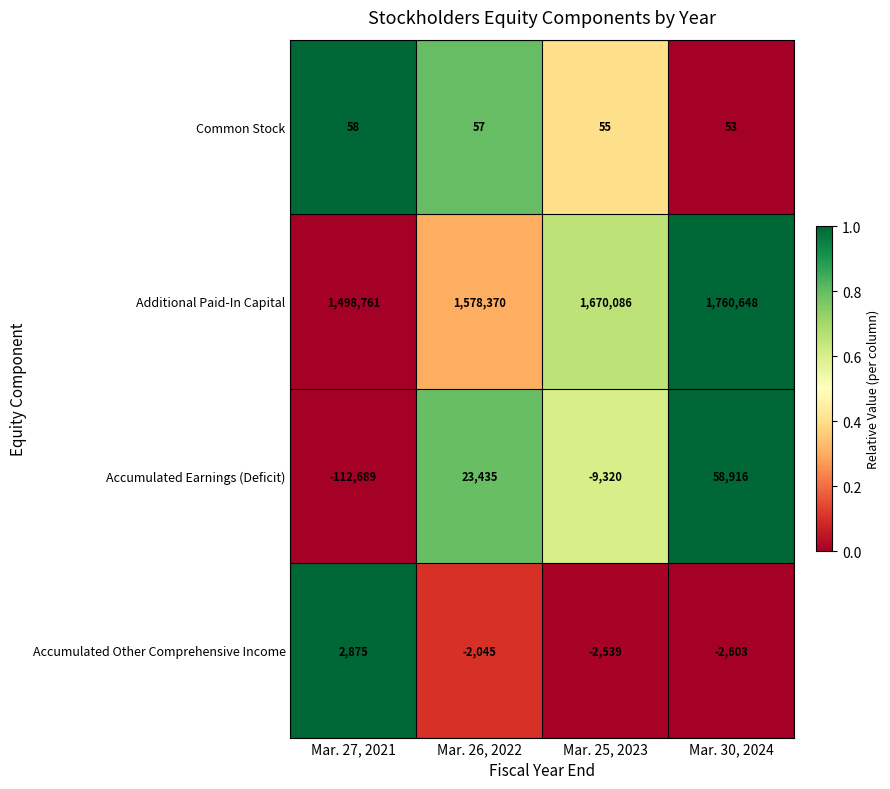

At how many categories does at least one series exceed 0?

4